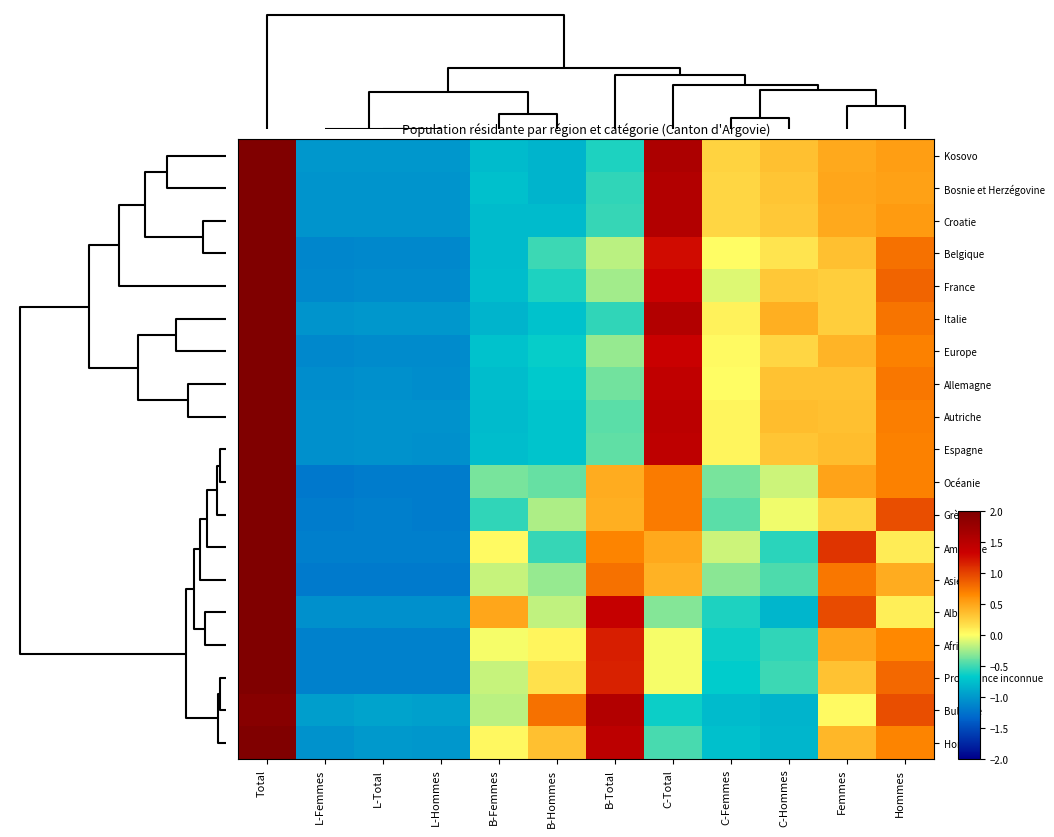

Count the number of data series in this chart.

19